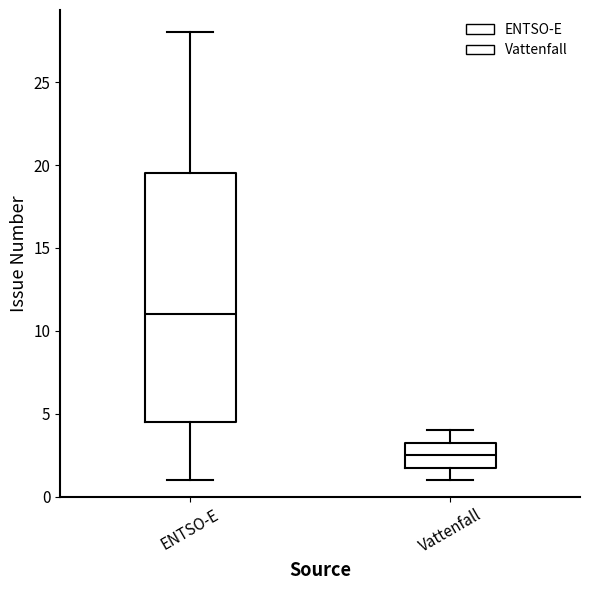

Reading left to right, read every box against the y-axis: the position of its median line, the range the box covers, and the ends of its whiskers. The values are not printed on the chart, so give them approximately, as read against the axis.

ENTSO-E: median 11.0, box 4.5 to 19.5, whiskers 1.0 to 28.0
Vattenfall: median 2.5, box 2.0 to 3.5, whiskers 1.0 to 4.0